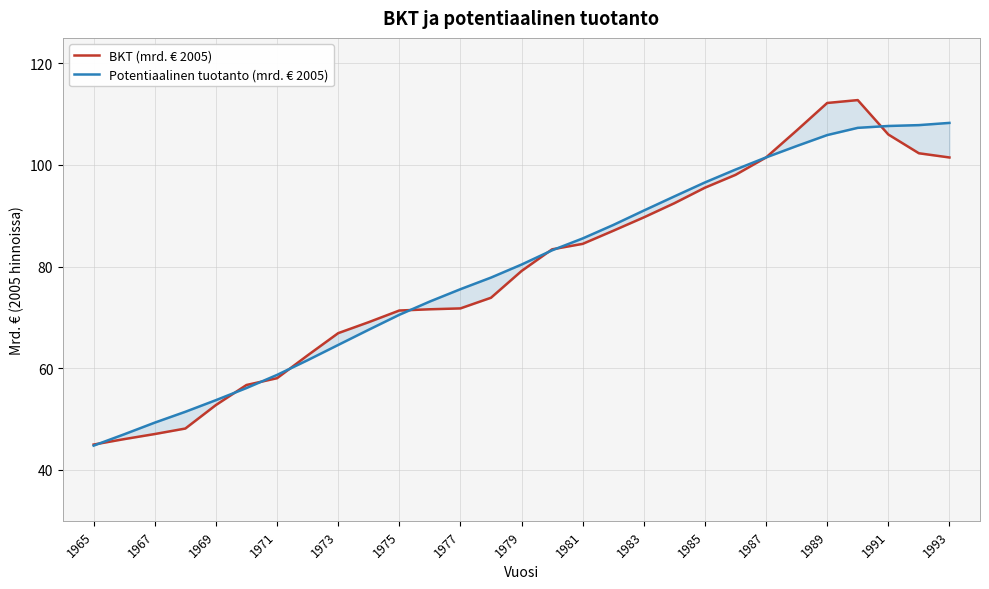

True or false: BKT (mrd. € 2005) and Potentiaalinen tuotanto (mrd. € 2005) intersect in this chart.

True